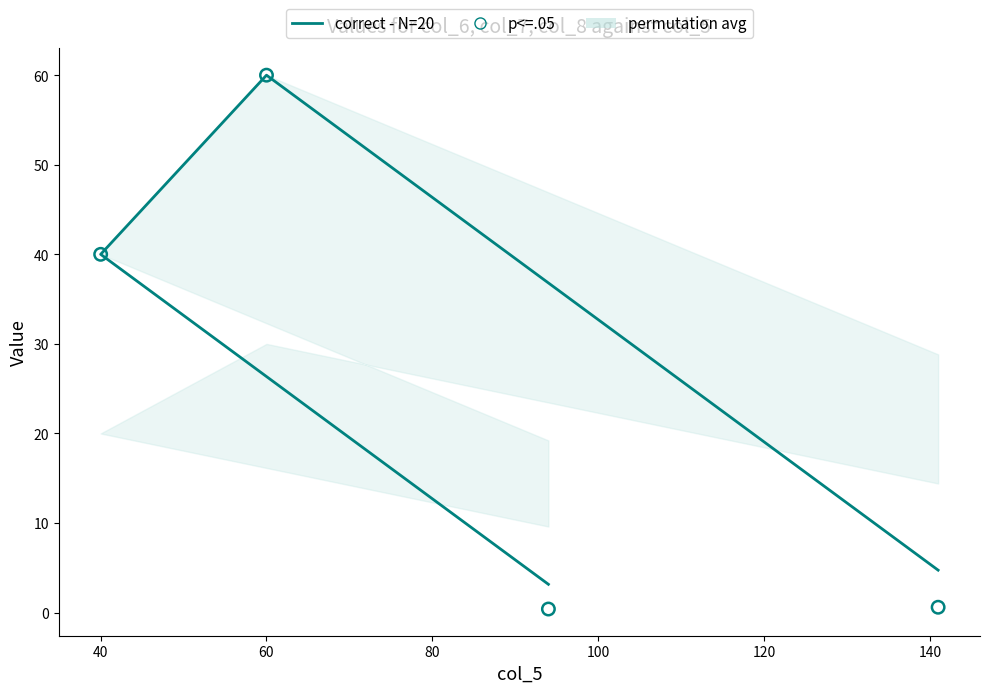

At which category is the sum across all series the highest?

60